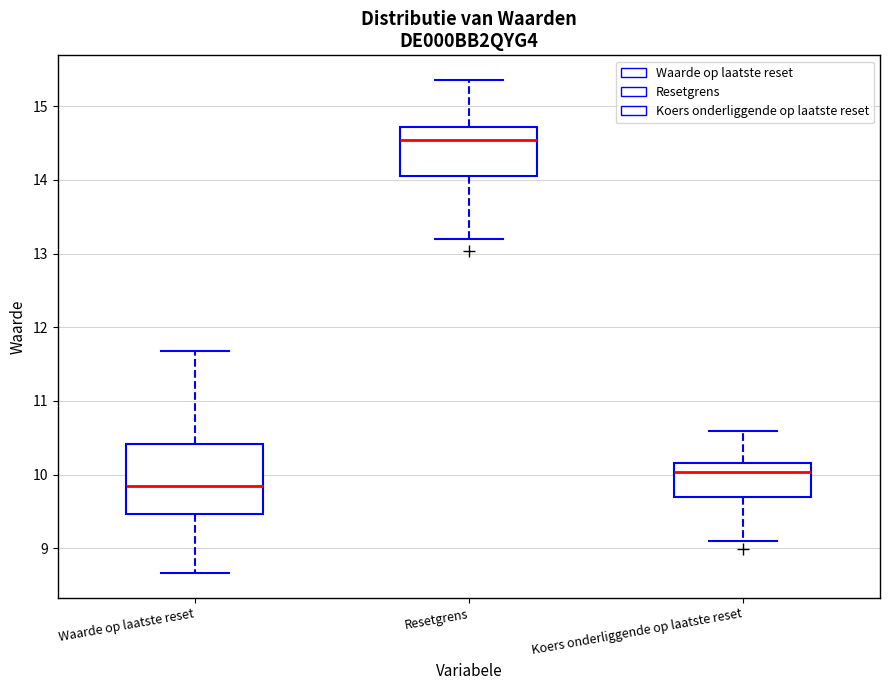

Reading left to right, transcribe this box plot: for each box, give where its median line is, the range the box spans, and where its two whiskers end, as read against the y-axis. The values are not printed on the chart, so give them approximately, as read against the axis.

Waarde op laatste reset: median 9.9, box 9.5 to 10.4, whiskers 8.7 to 11.7
Resetgrens: median 14.5, box 14.1 to 14.7, whiskers 13.2 to 15.4
Koers onderliggende op laatste reset: median 10.0, box 9.7 to 10.2, whiskers 9.1 to 10.6